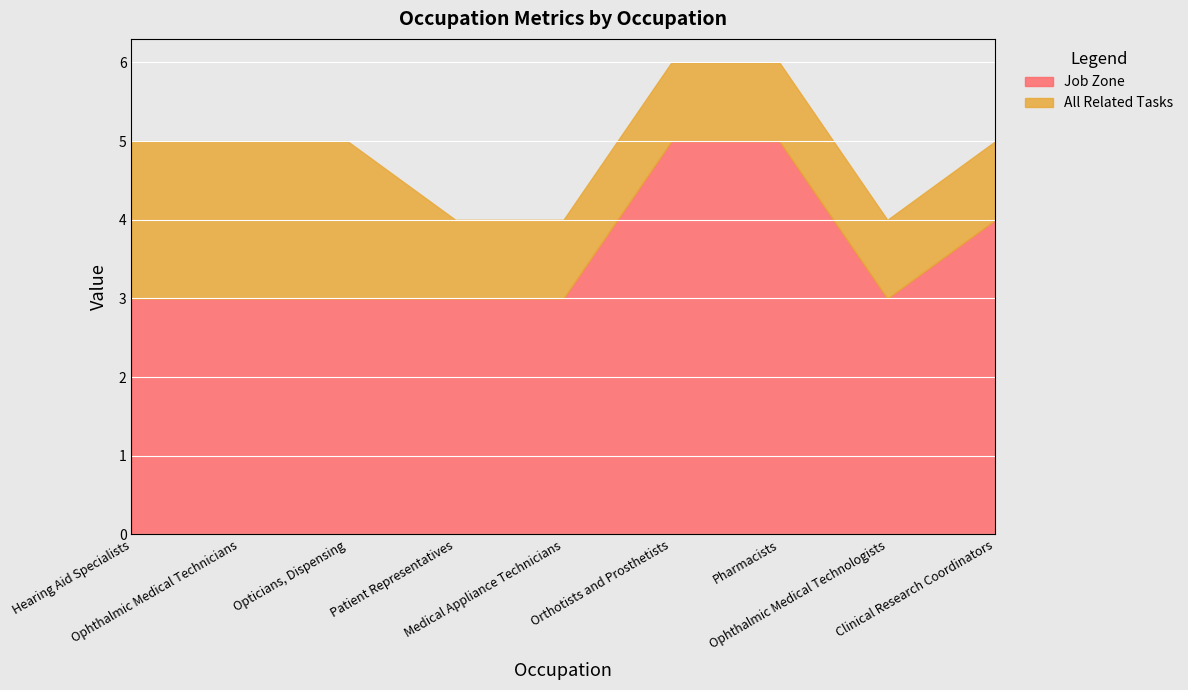

The value of All Related Tasks at Orthotists and Prosthetists is 0. True or false?

False